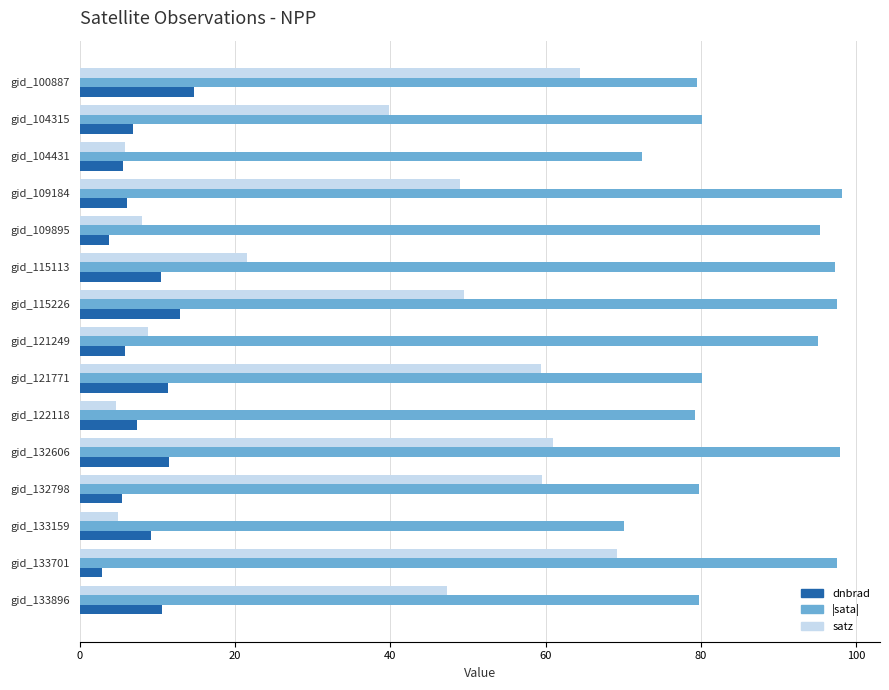

How many values in the satz series are below 47?

7